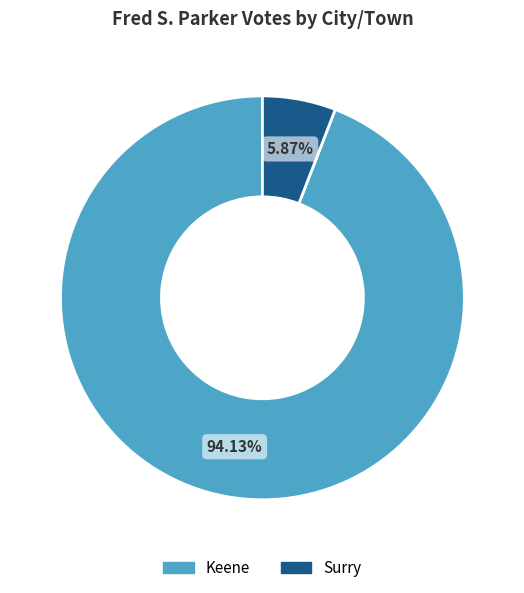

To the nearest percent, what portion does Keene represent?

94%